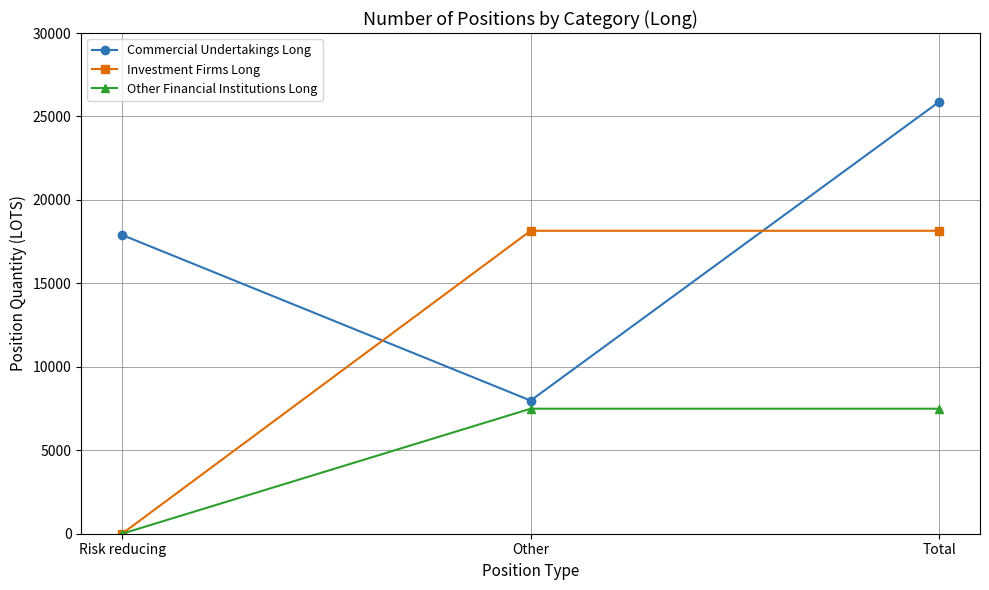

The Commercial Undertakings Long series shows 6941.7 at Total. True or false?

False